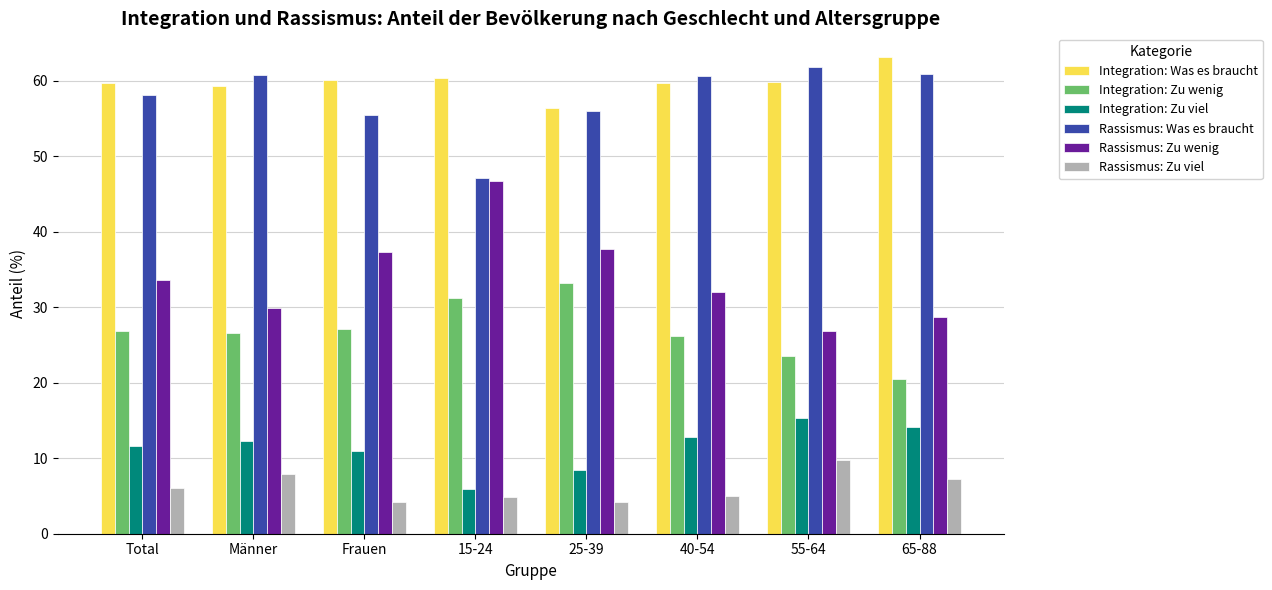

What is the approximate value of Integration: Was es braucht at Frauen?

60.1